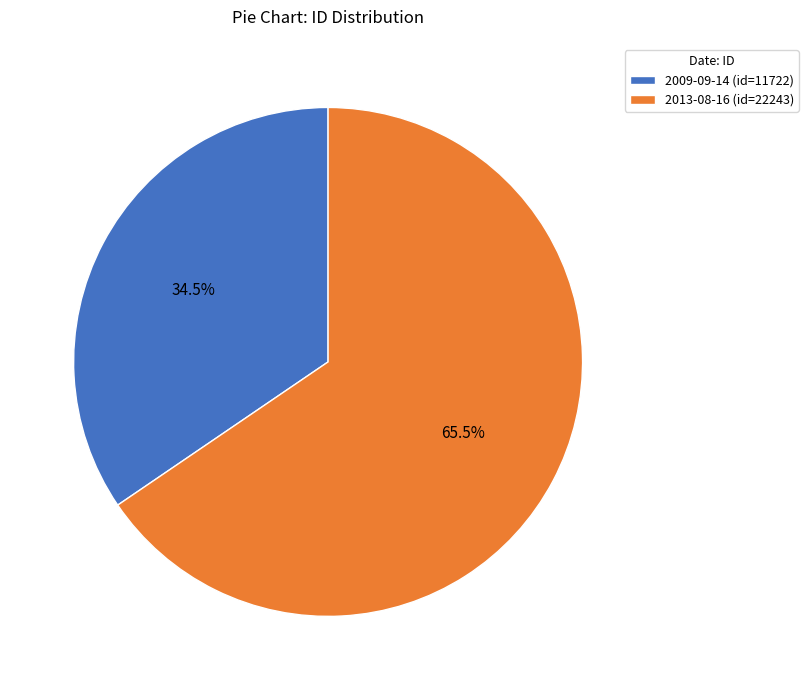

To the nearest percent, what is the average slice percentage?

50%